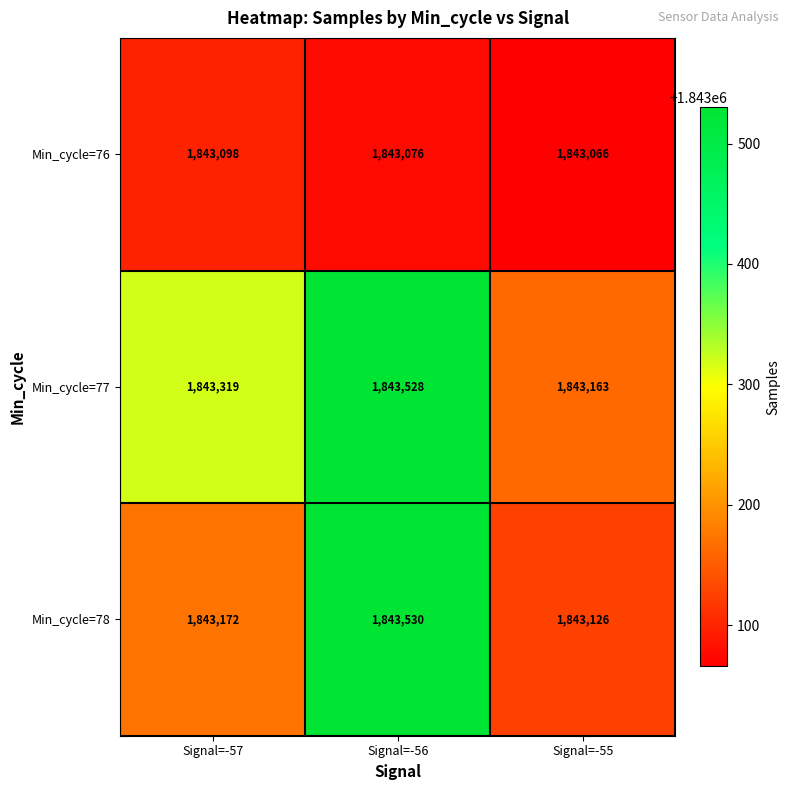

What is the sum of all Min_cycle=78 values?

5529828